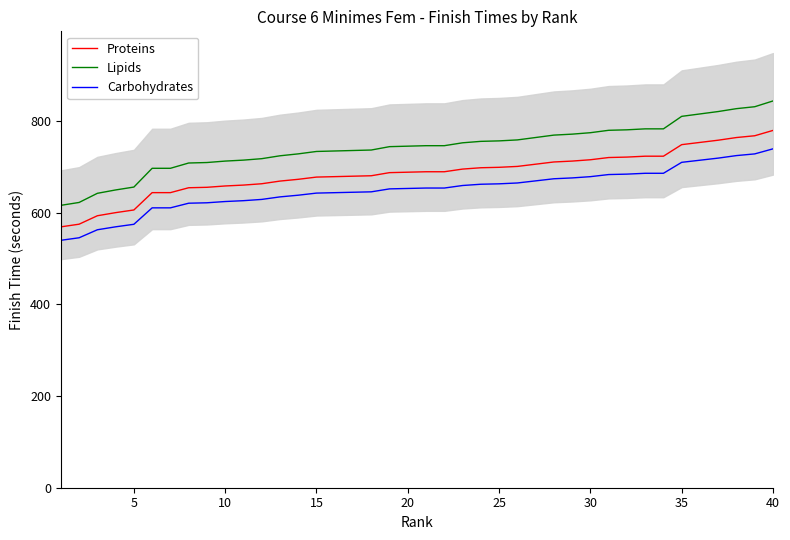

Rank the series by their average value, from highest to lowest.

Lipids, Proteins, Carbohydrates